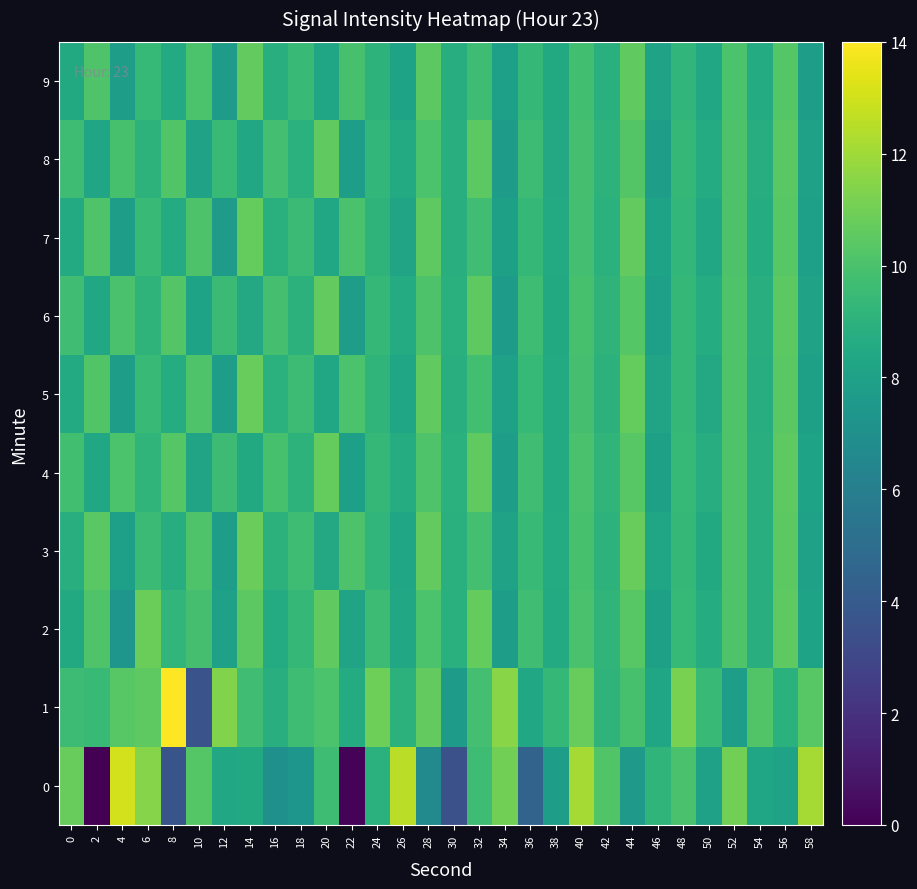

At how many categories does at least one series exceed 12?

5